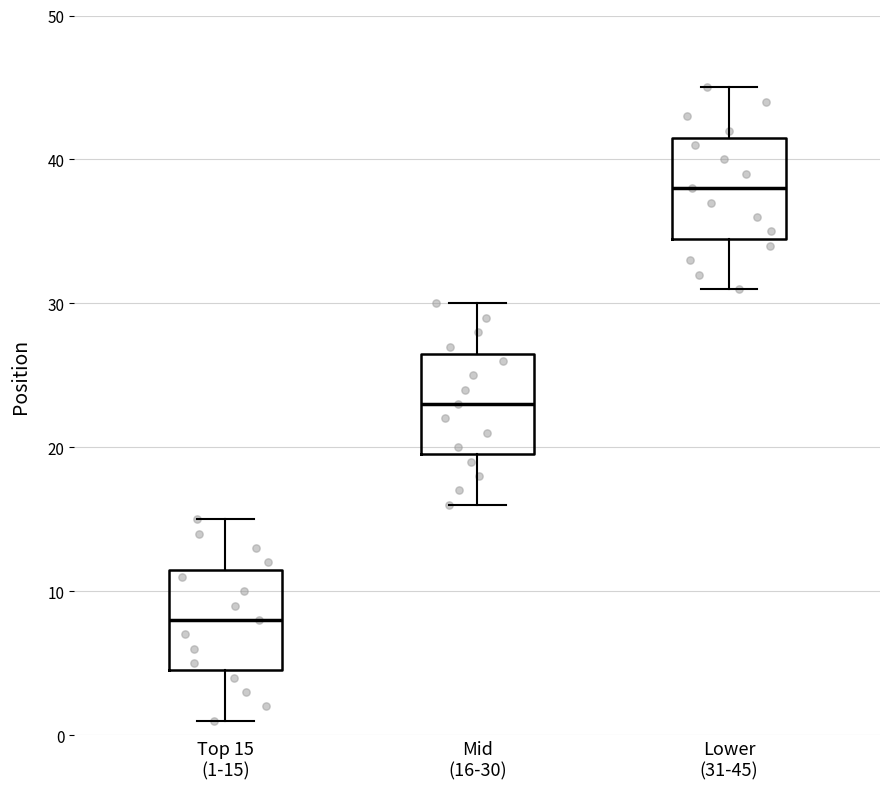

Reading left to right, transcribe this box plot: for each box, give where its median line is, the range the box spans, and where its two whiskers end, as read against the y-axis. The values are not printed on the chart, so give them approximately, as read against the axis.

Top 15 (1-15): median 8, box 5 to 12, whiskers 1 to 15
Mid (16-30): median 23, box 20 to 27, whiskers 16 to 30
Lower (31-45): median 38, box 35 to 42, whiskers 31 to 45